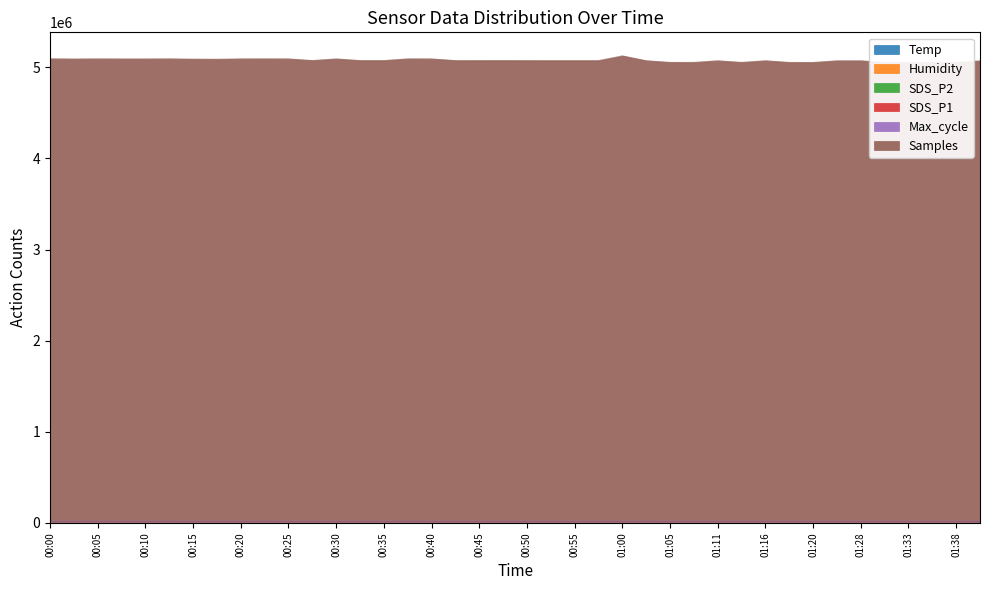

At which category is the sum across all series the highest?

01:00